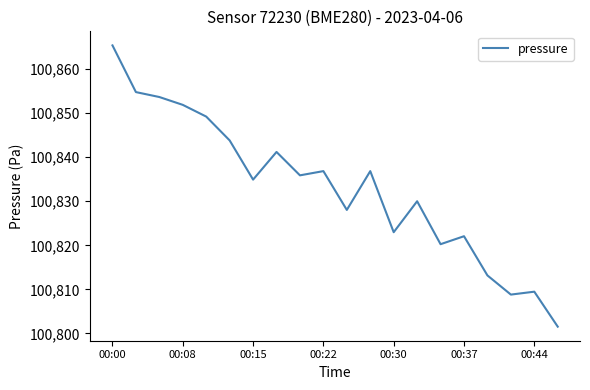

What is the greatest value displayed?

100865.4